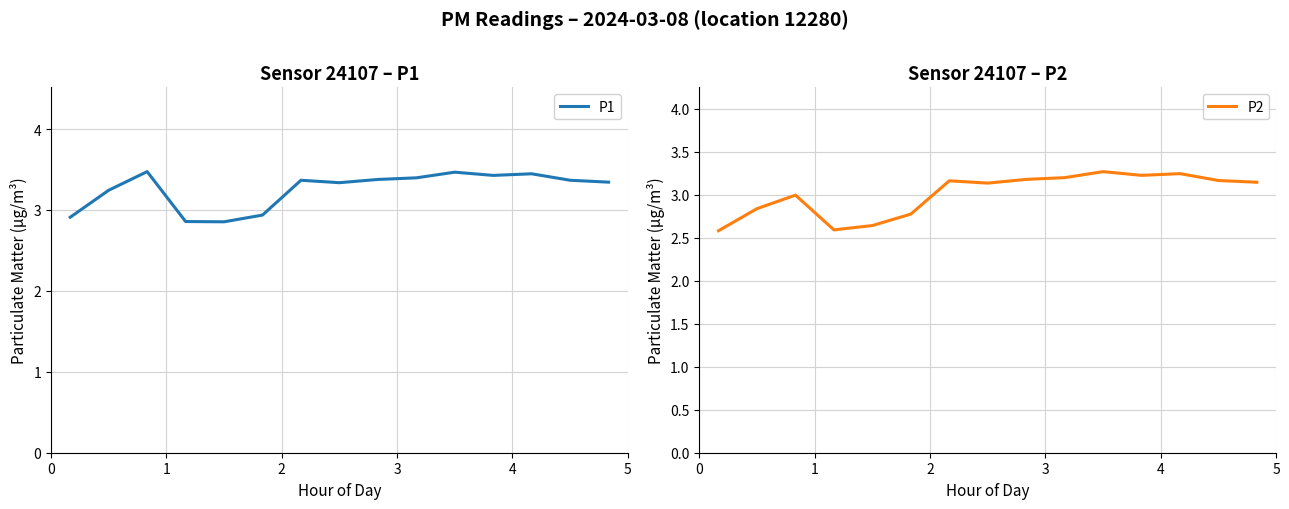

What is the minimum value for P2?

2.6